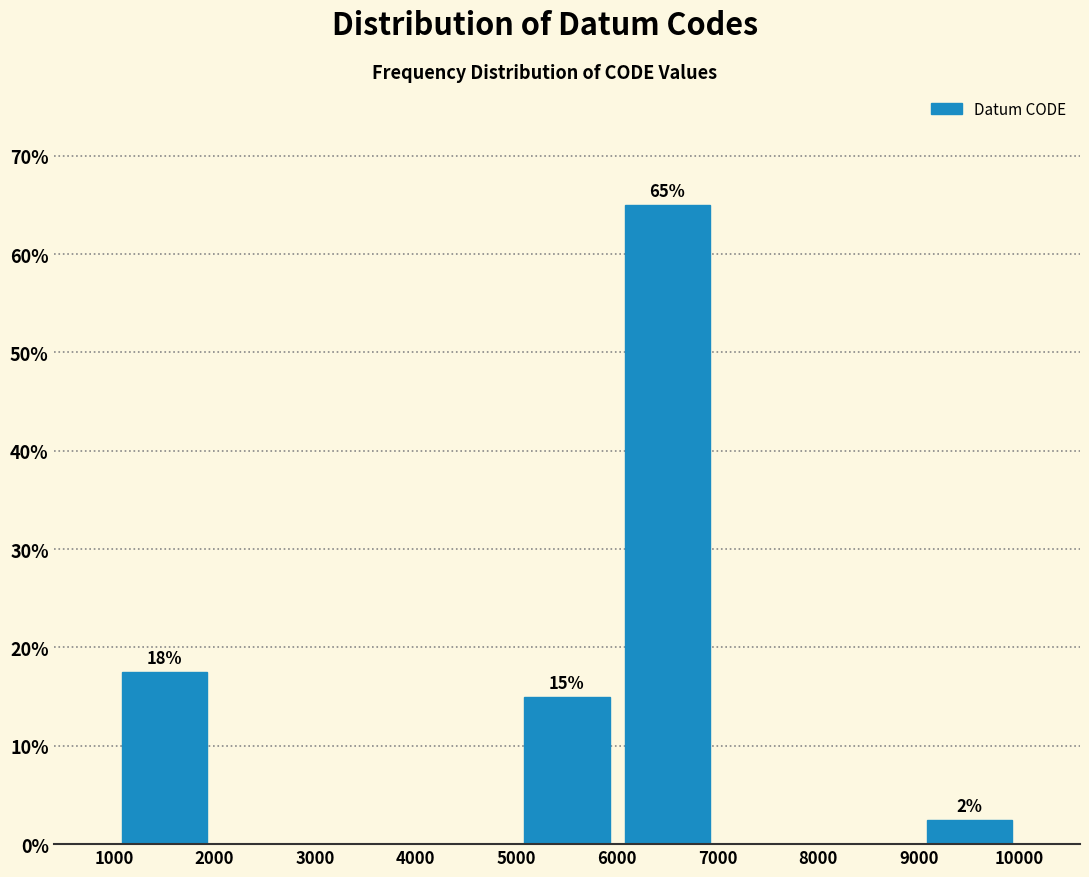

Over which range of the x-axis is the bar tallest?

6000 to 7000